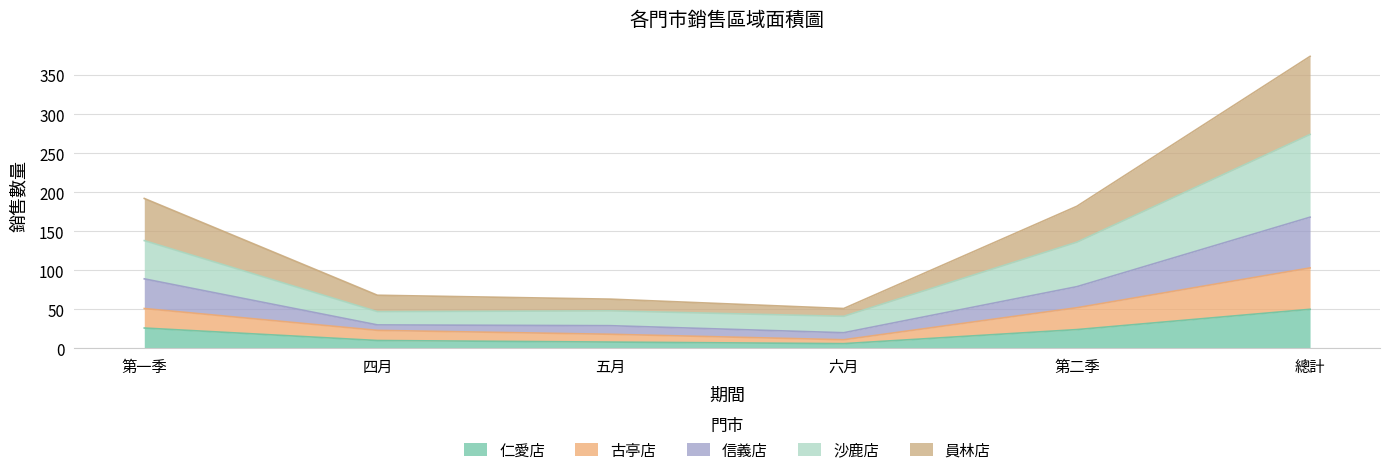

What is the average value of the 仁愛店 series?

21